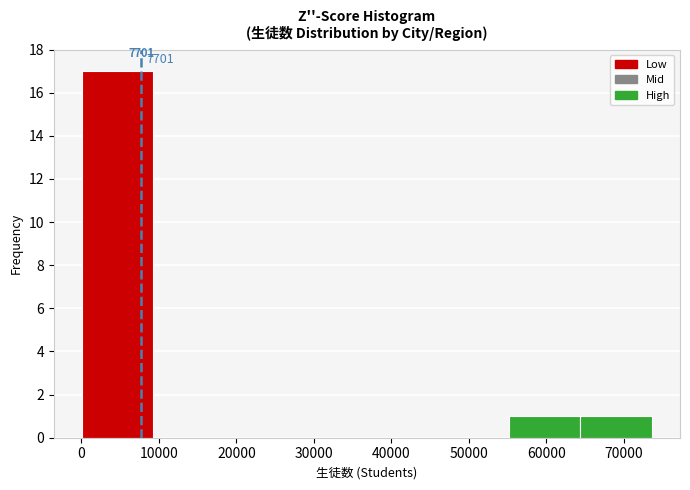

Which range on the x-axis has the tallest bar?

0 to 9000